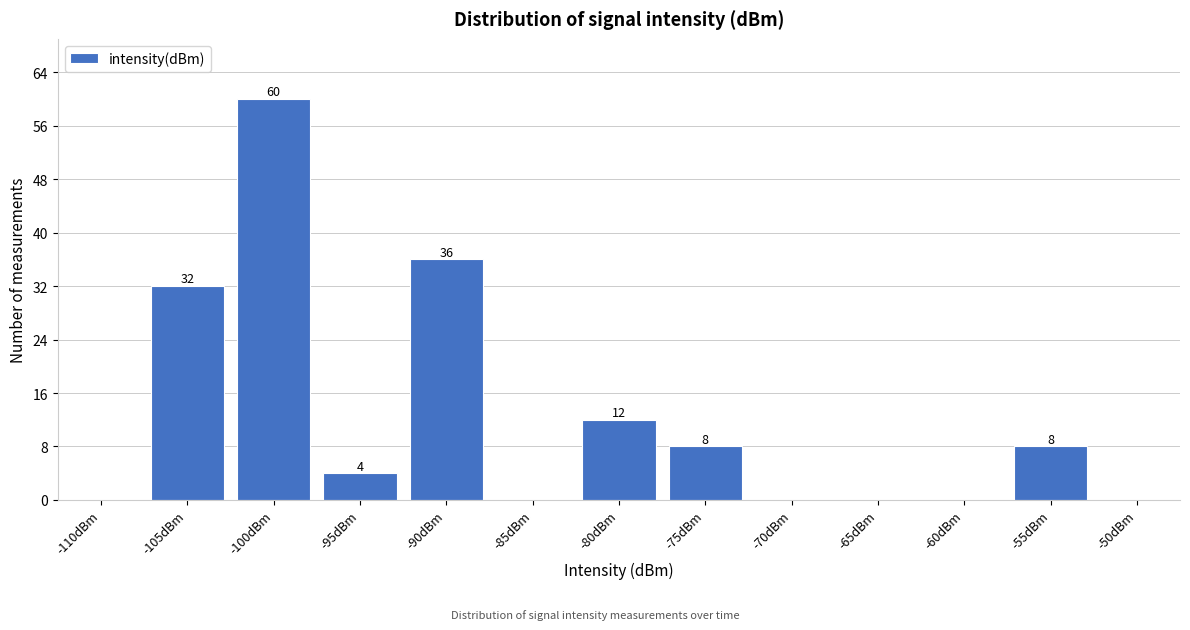

Reading right to left, list all the values displayed in this chart.

-50dBm=0	-55dBm=8	-60dBm=0	-65dBm=0	-70dBm=0	-75dBm=8	-80dBm=12	-85dBm=0	-90dBm=36	-95dBm=4	-100dBm=60	-105dBm=32	-110dBm=0